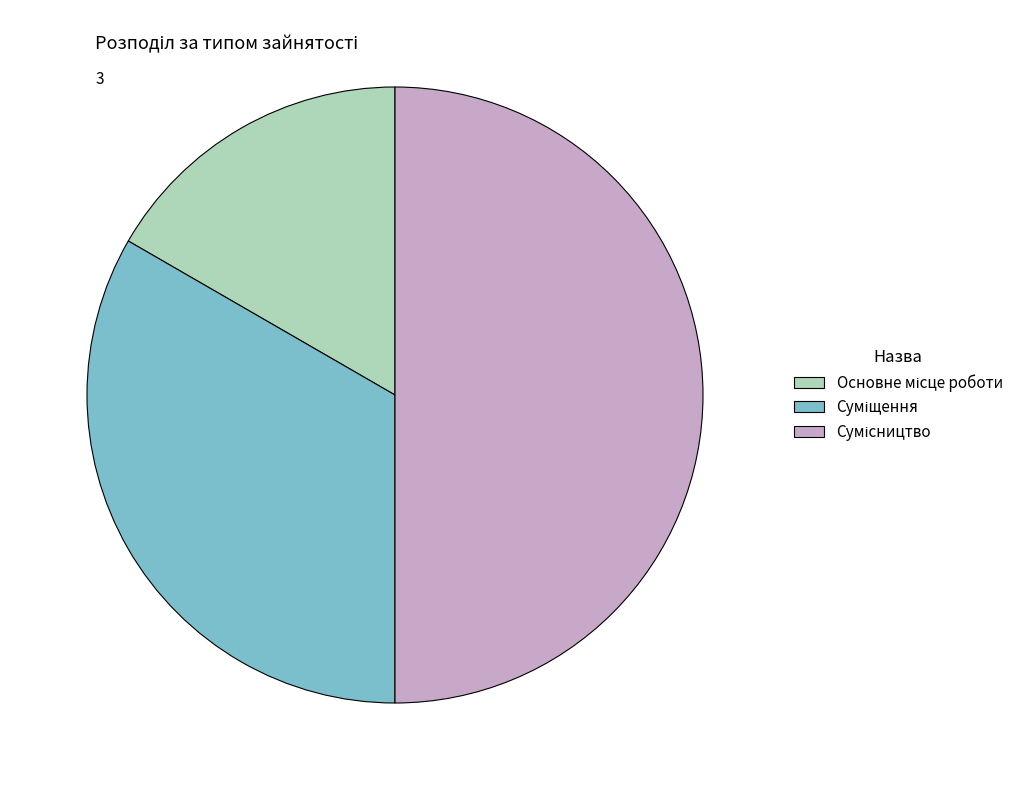

To the nearest percent, what percentage of the pie is Сумісництво?

50%